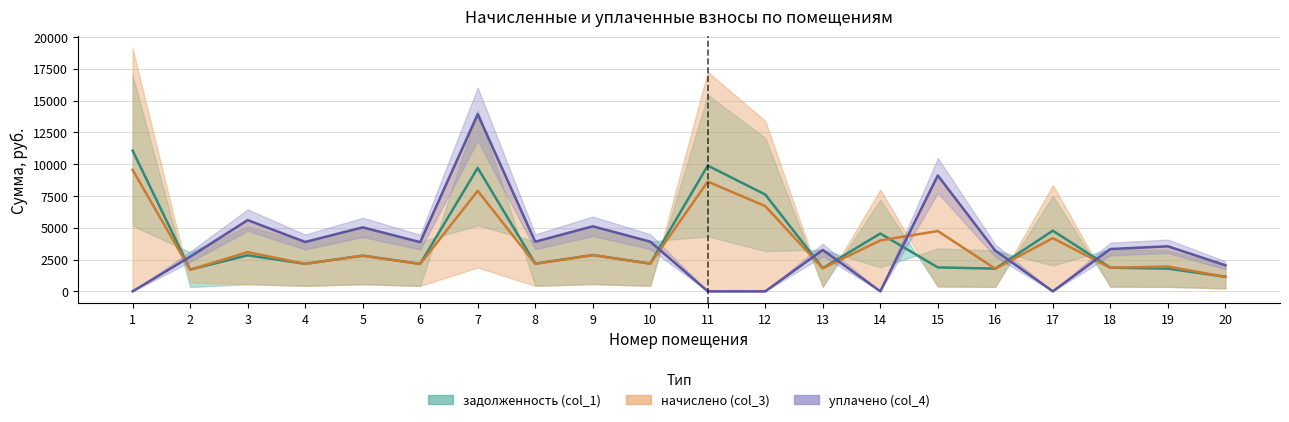

How many values in the задолженность (col_1) series are below 2181?

10